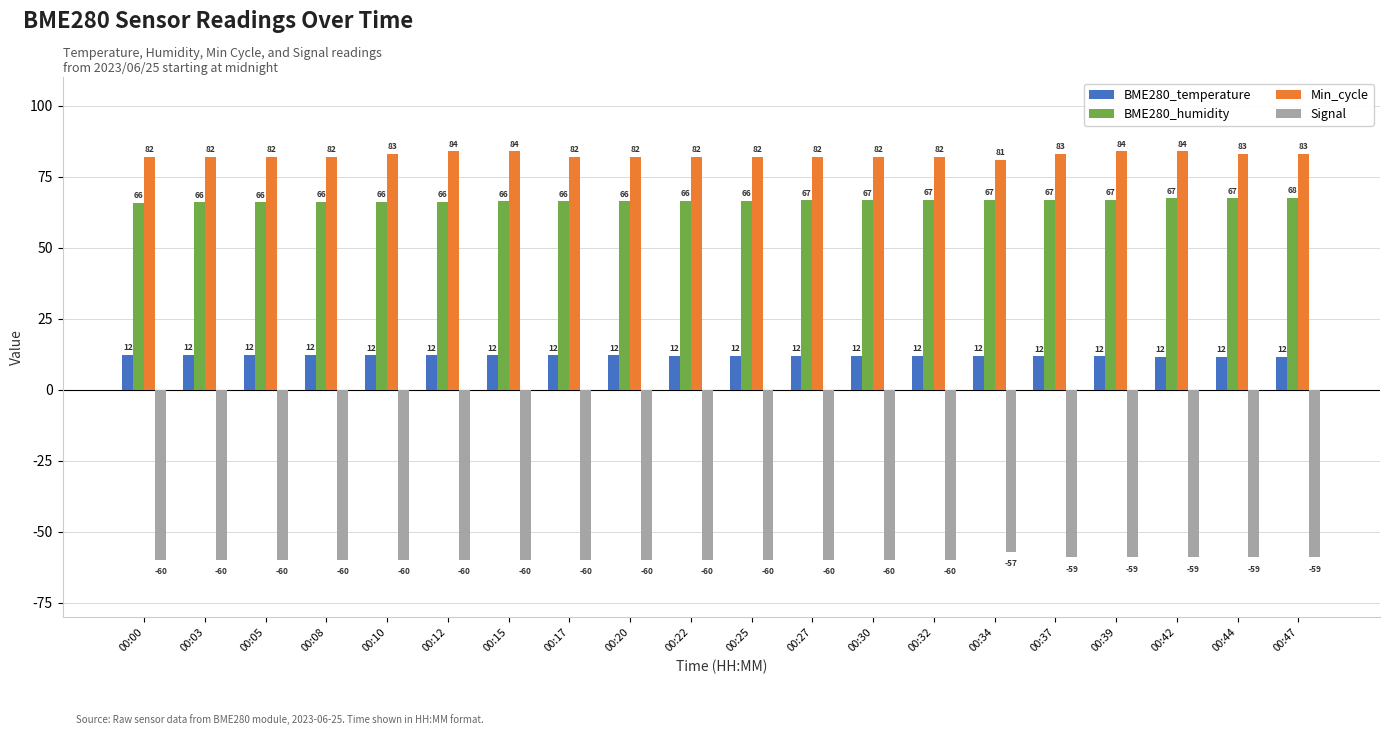

List the series in order of their peak value, highest first.

Min_cycle, BME280_humidity, BME280_temperature, Signal